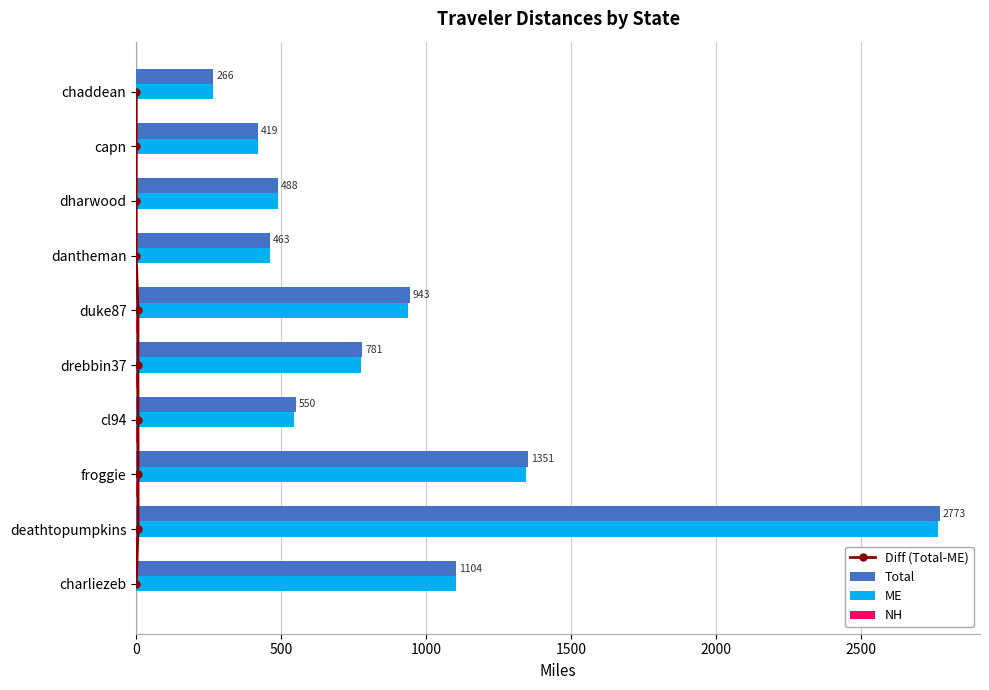

What value does the Total series have at dharwood?

488.1